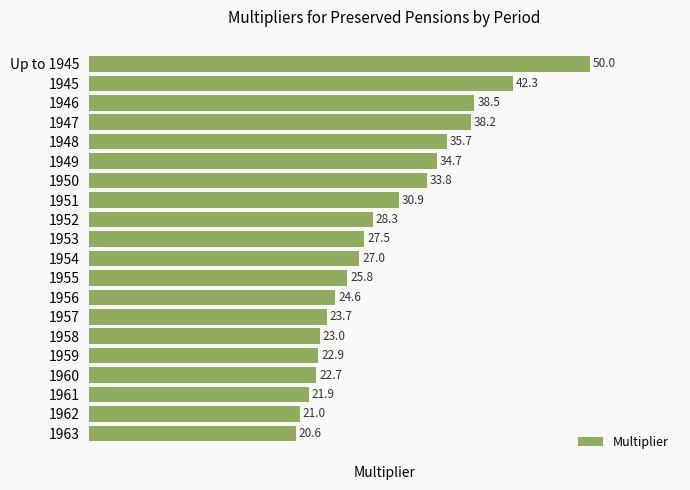

List the labels in order of value, largest first.

Up to 1945, 1945, 1946, 1947, 1948, 1949, 1950, 1951, 1952, 1953, 1954, 1955, 1956, 1957, 1958, 1959, 1960, 1961, 1962, 1963